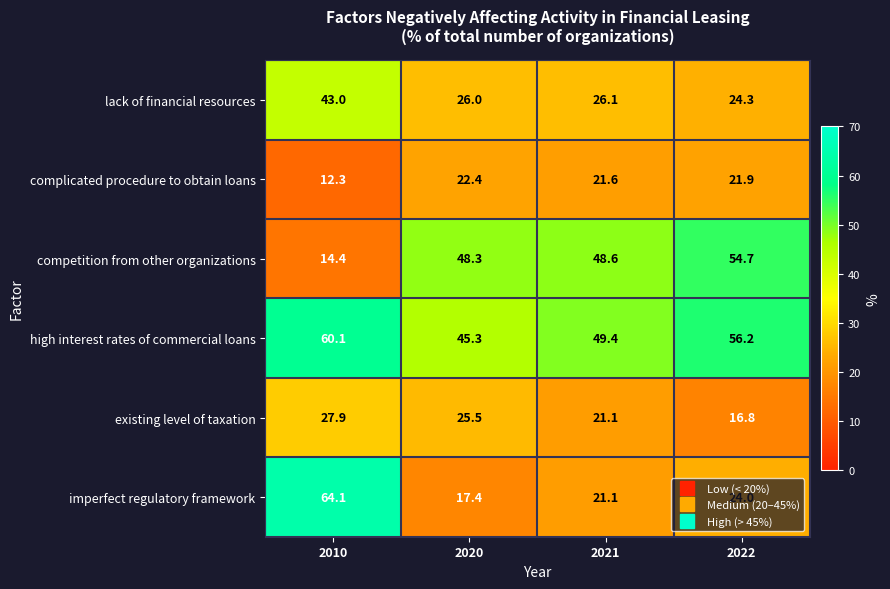

The value of imperfect regulatory framework at 2022 is 24.0. True or false?

True